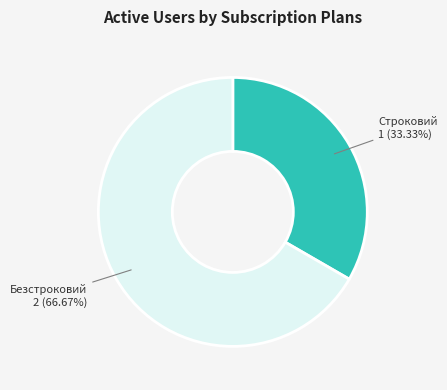

How many slices are in this pie chart?

2